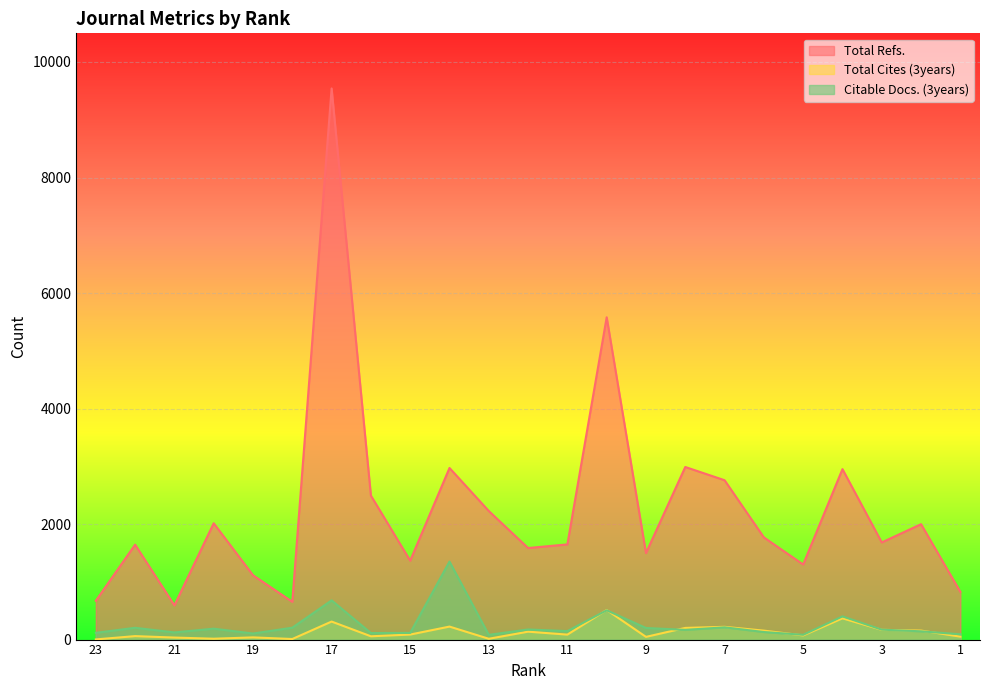

What is the spread (max minus min) of values at 3?

1513